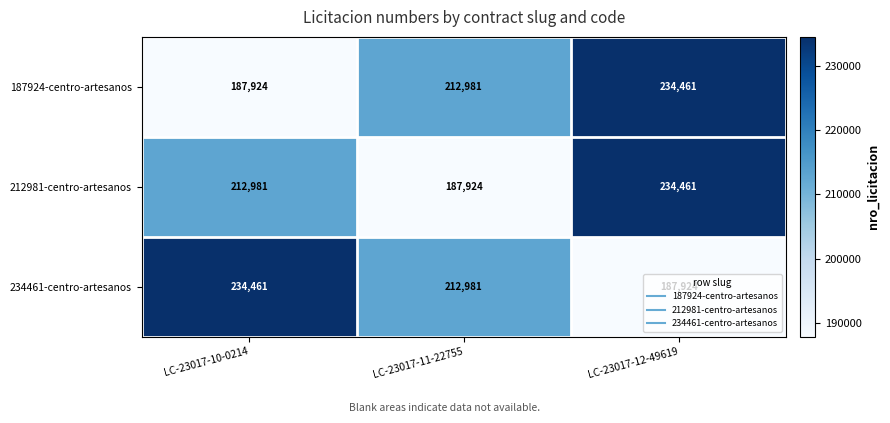

The value of 212981-centro-artesanos at LC-23017-12-49619 is 346558. True or false?

False